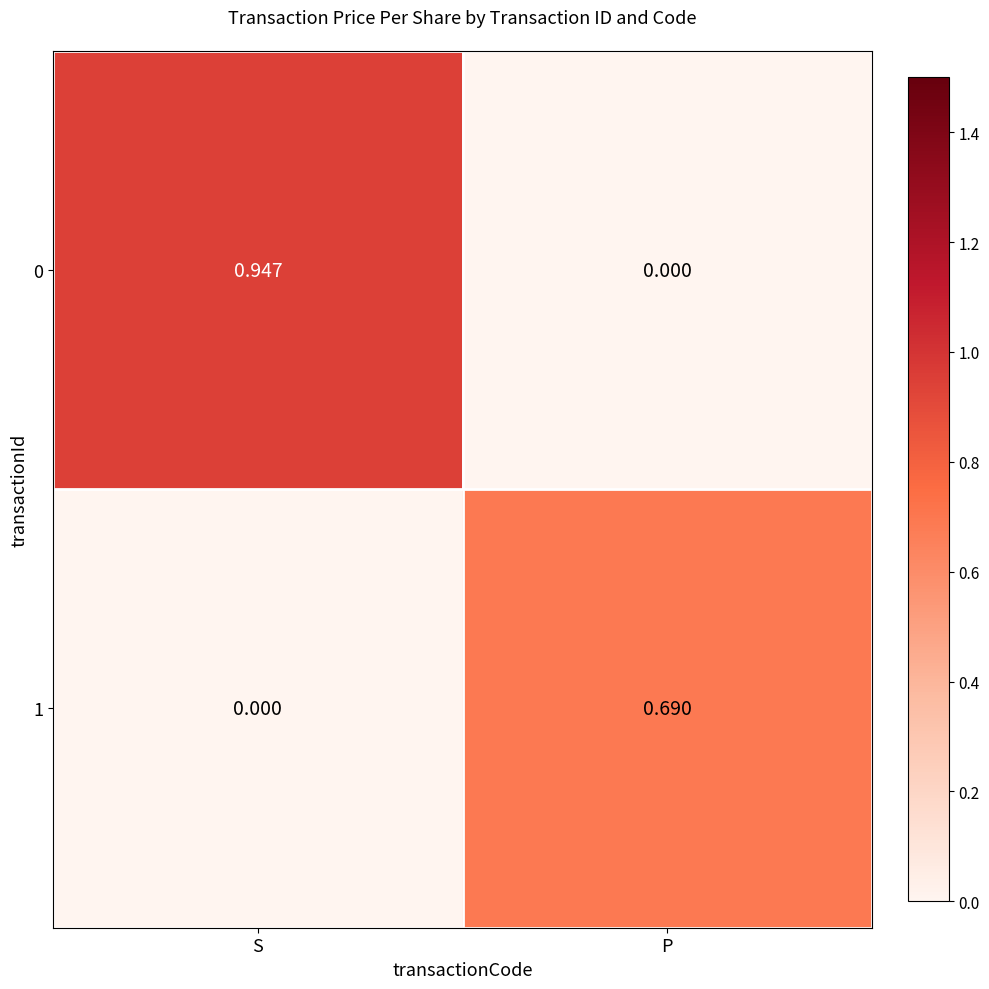

At which category is the sum across all series the highest?

S